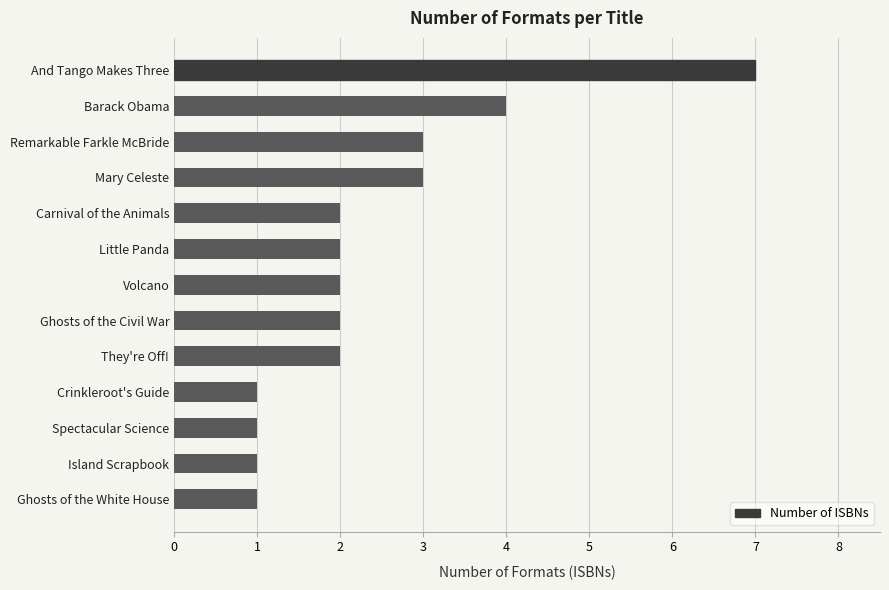

The value at Barack Obama is 6. True or false?

False